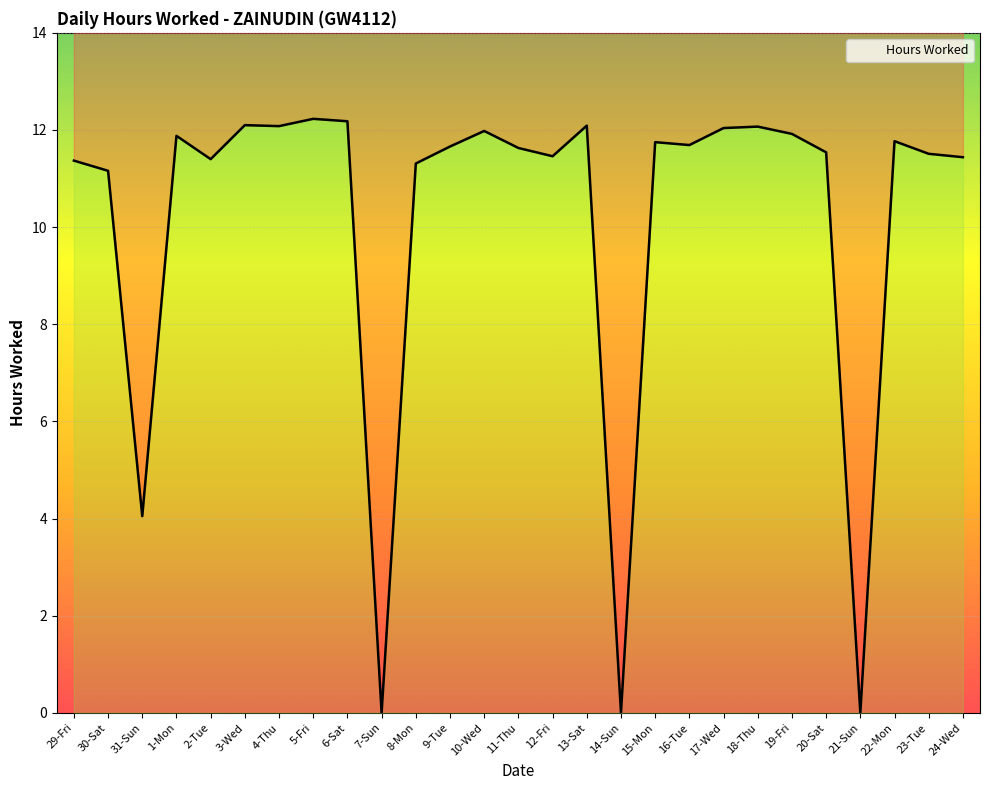

How many data points does each series have?

27